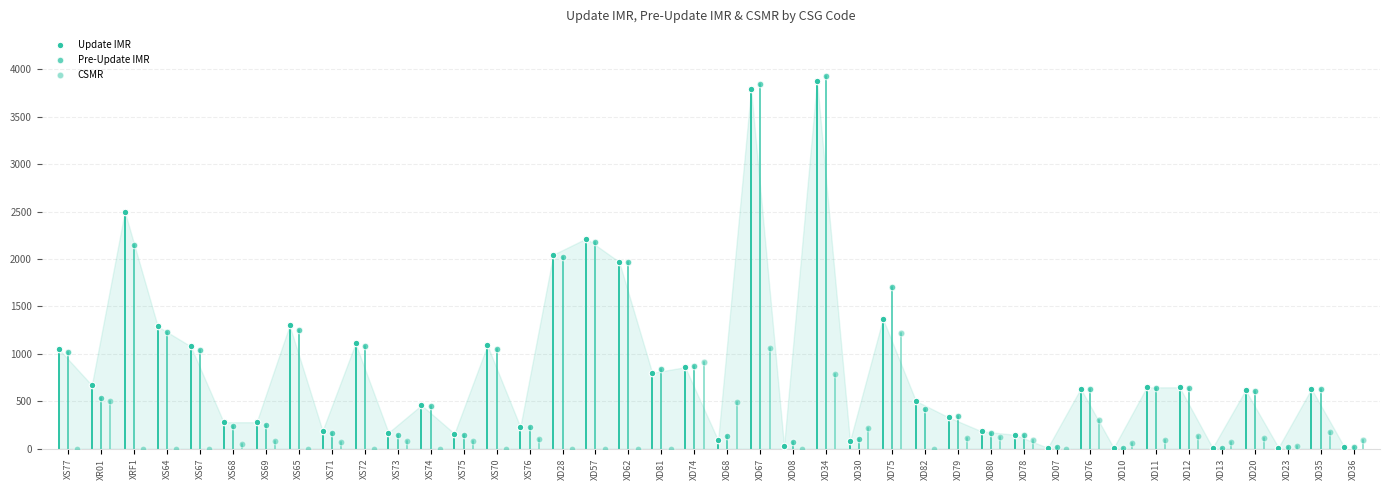

Which series has the widest spread of Y values?

Pre-Update IMR